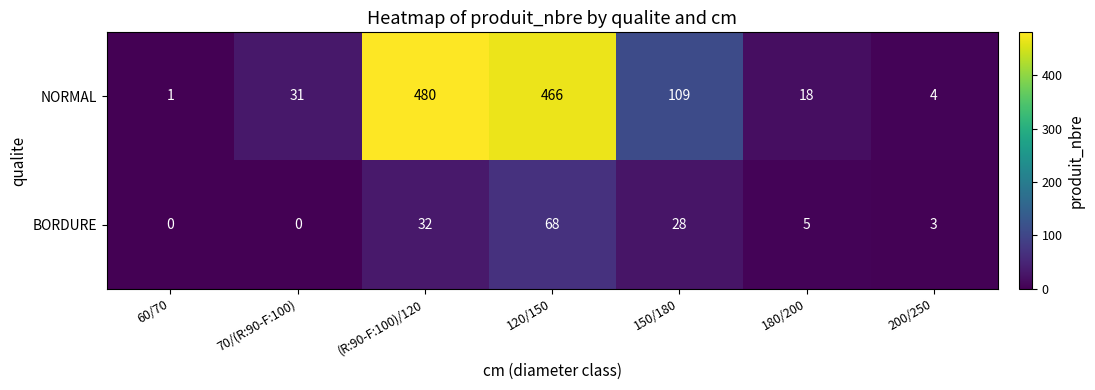

What is the difference between the maximum and minimum values in the NORMAL series?

479